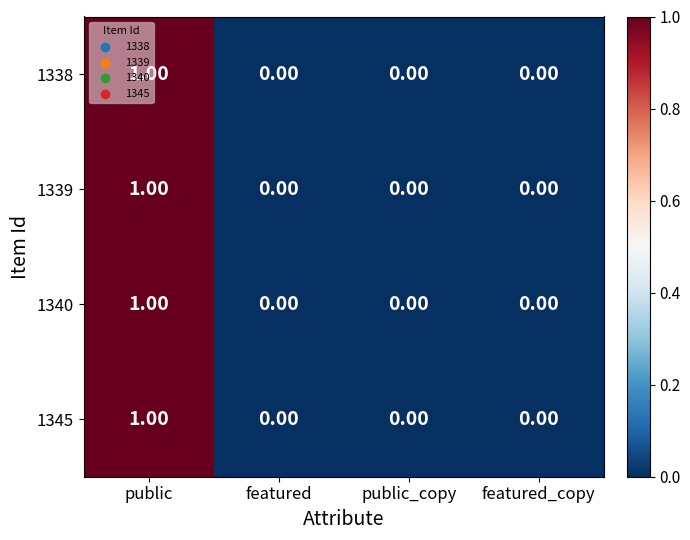

At which label does 1339 reach its peak?

public